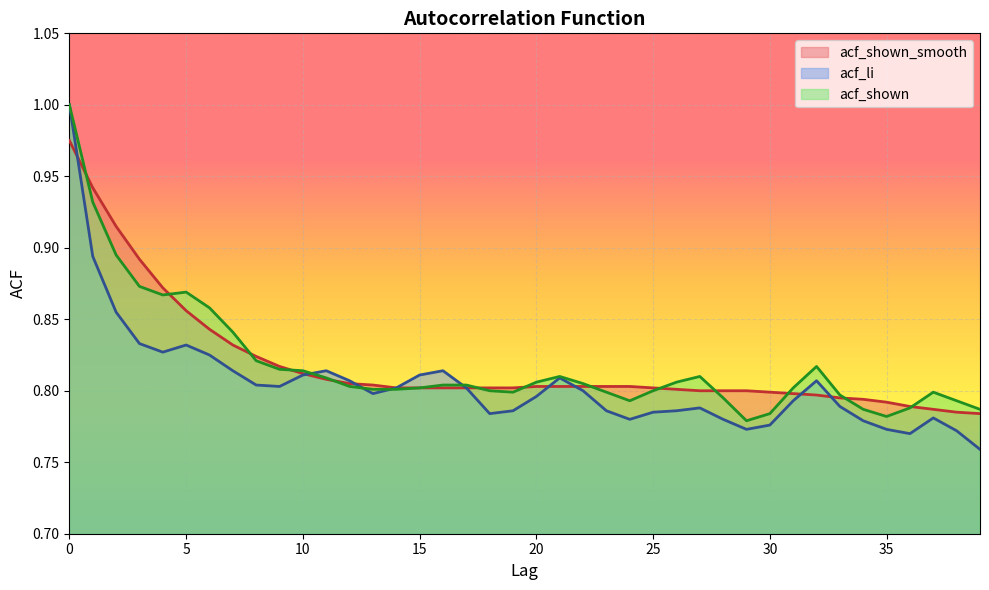

What is the value of the acf_shown point at the 30th from the left?

0.8